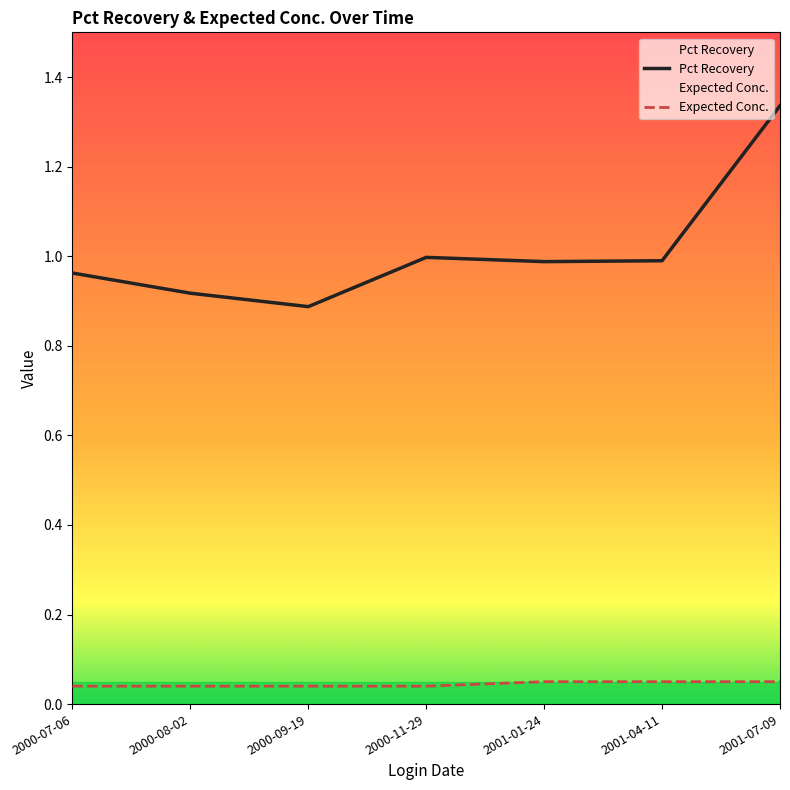

Count the number of categories in the chart.

7